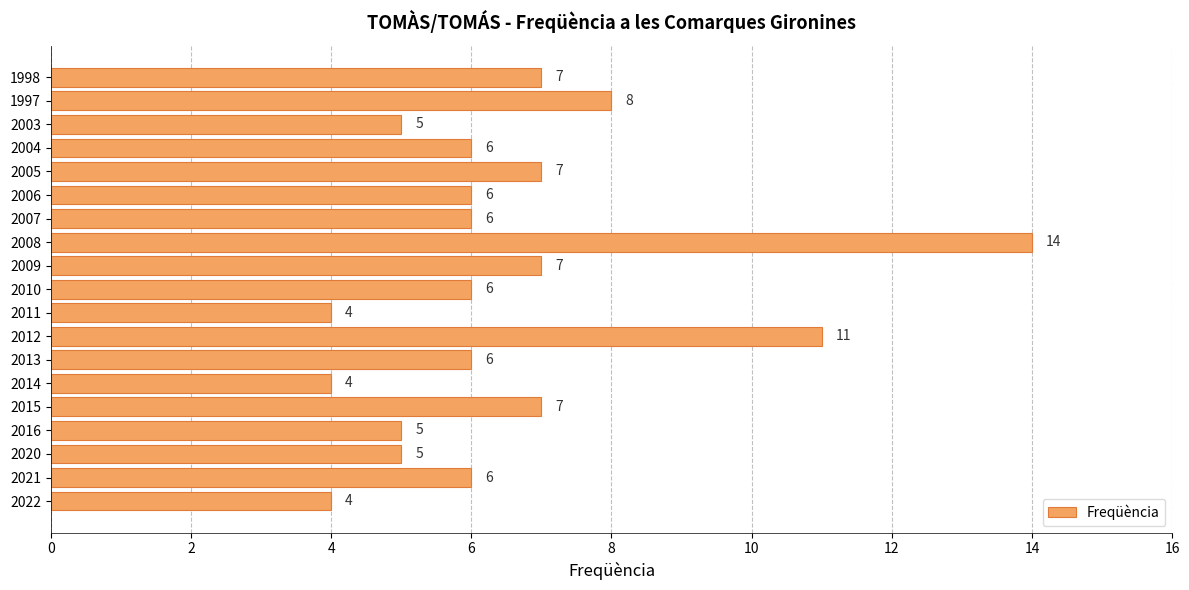

The value at 2013 is 6. True or false?

True